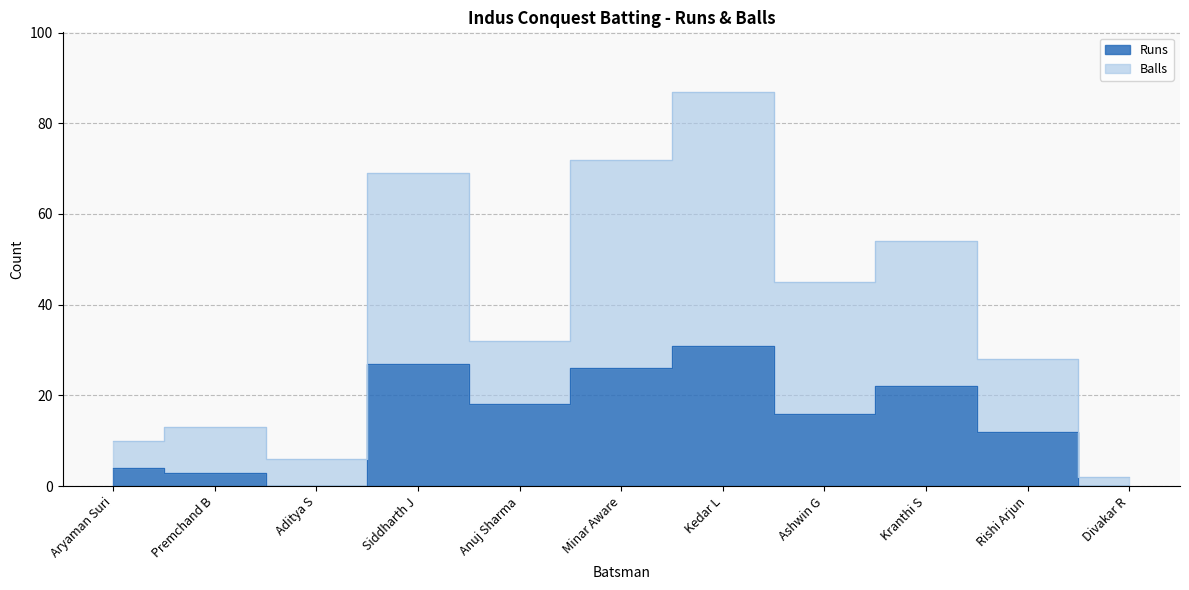

Which series has the largest total across all categories?

Balls